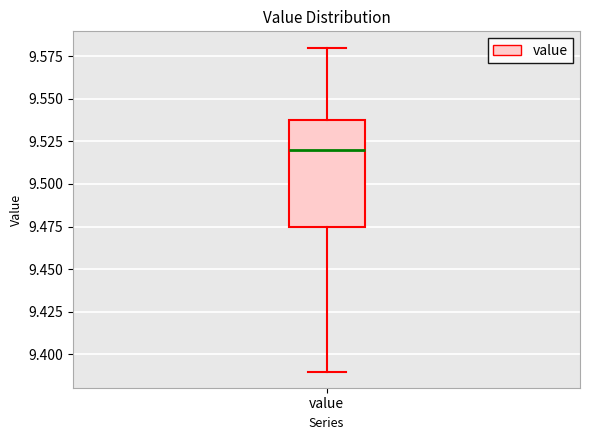

Transcribe this box plot: give where the median line is, the range the box spans, and where the two whiskers end, as read against the y-axis. The values are not printed on the chart, so give them approximately, as read against the axis.

median 9.520, box 9.475 to 9.540, whiskers 9.390 to 9.580